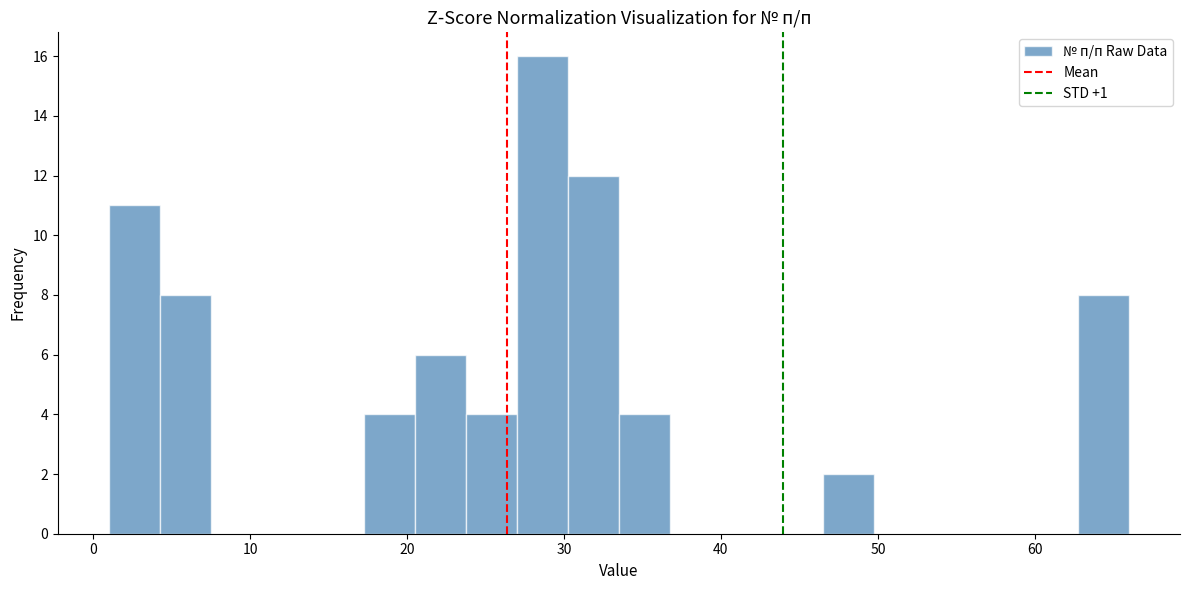

Around what value on the x-axis is the tallest bar? Give the approximate position of its centre, as read against the axis.

29